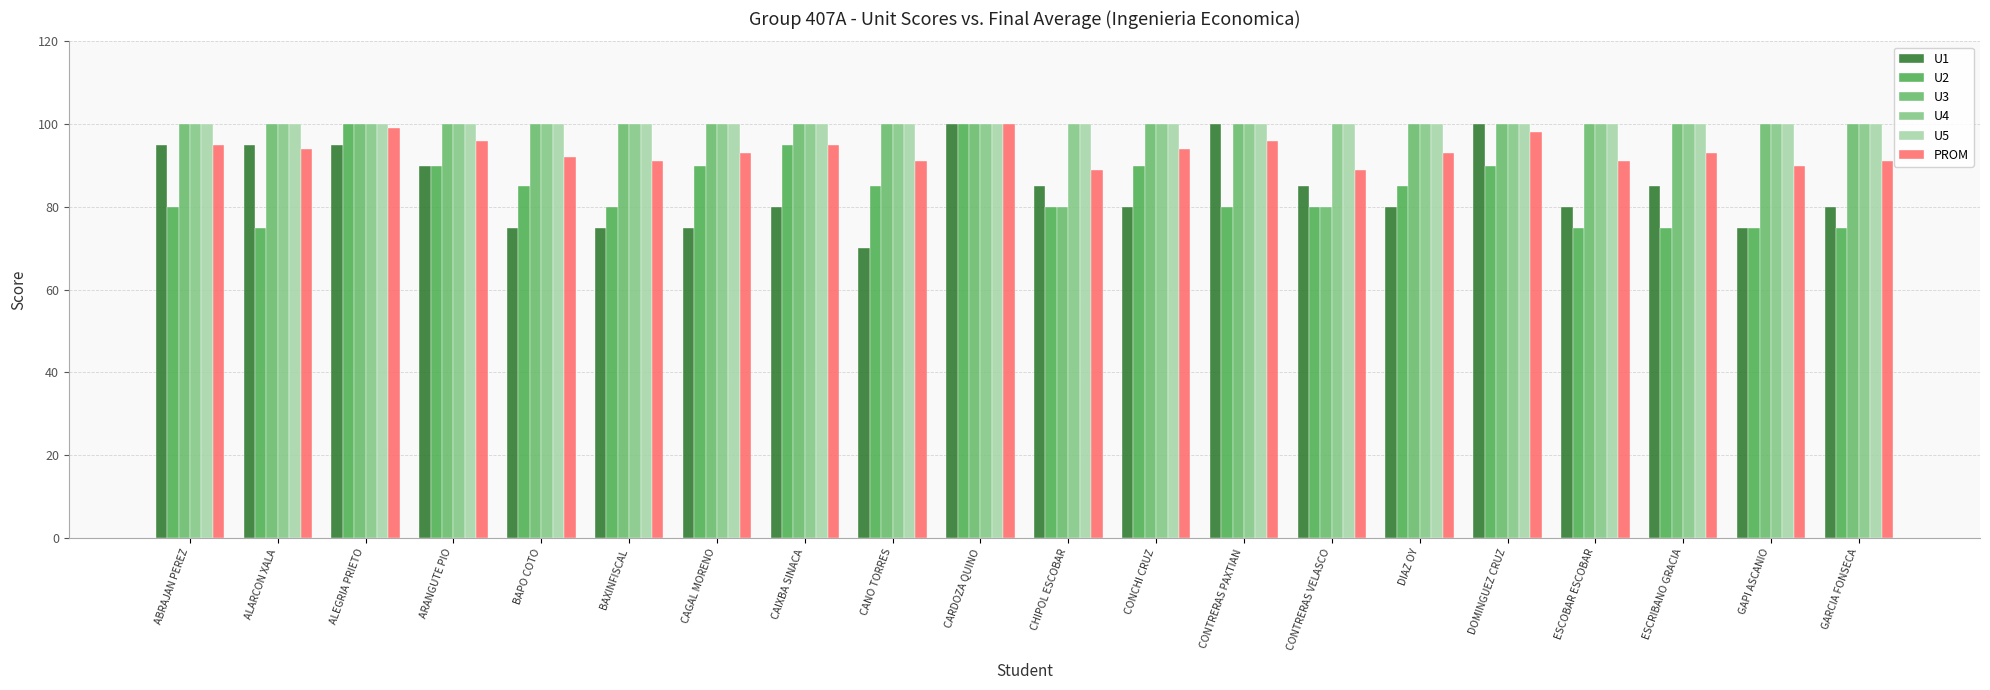

How many bars are there in total?

120